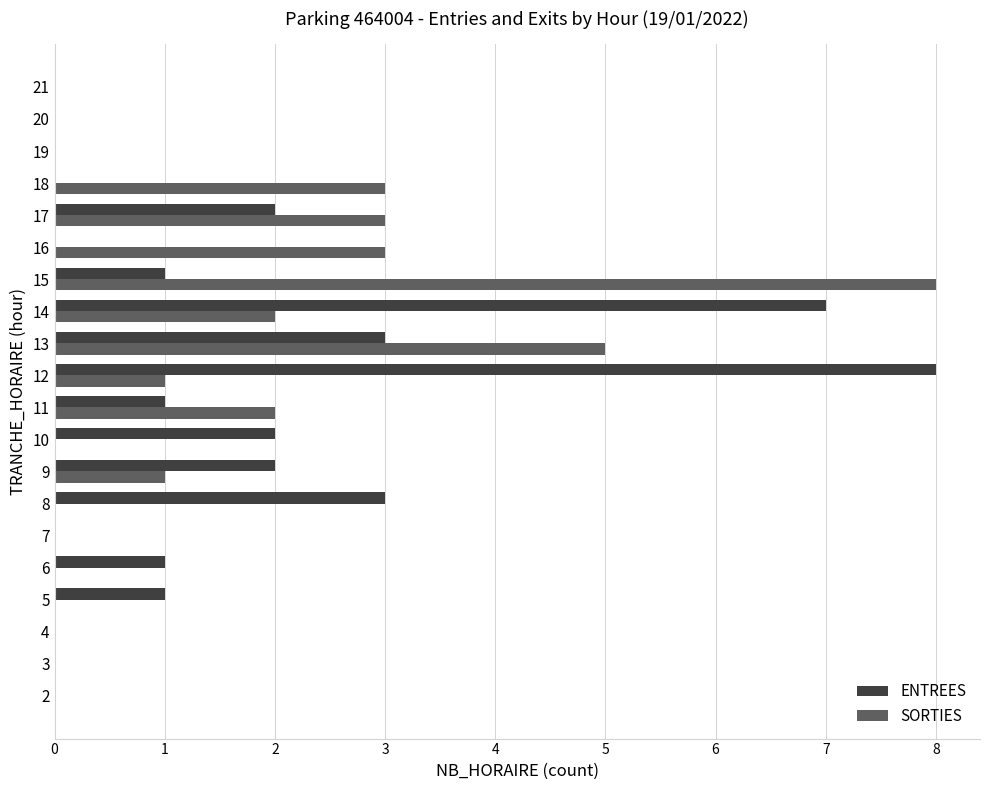

True or false: SORTIES has a value of 0 at 21.

True